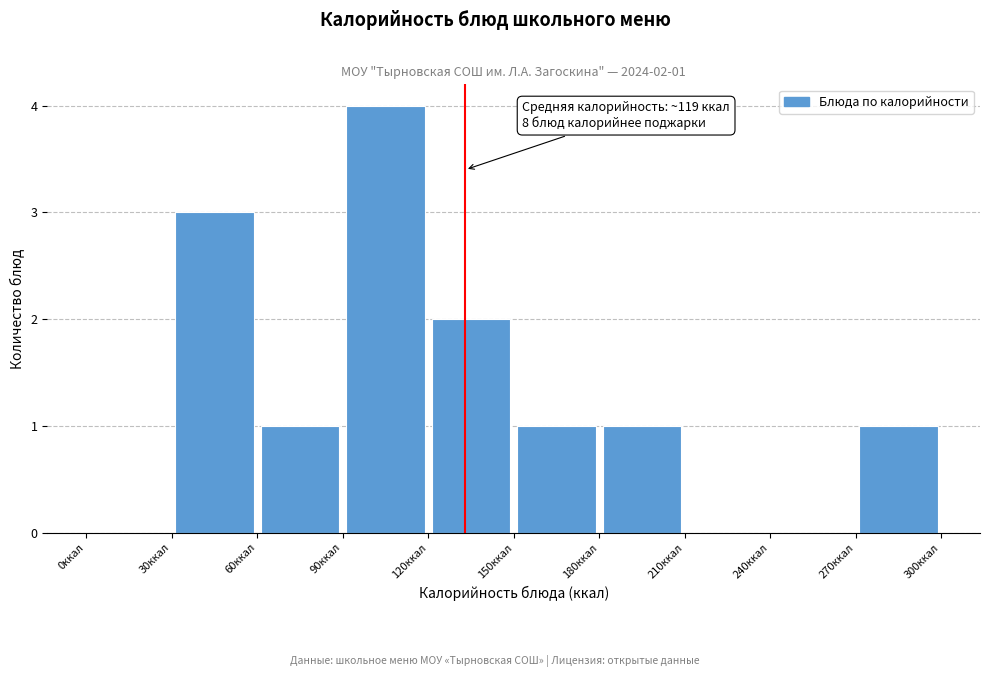

Over which range of the x-axis is the bar tallest?

90 to 120